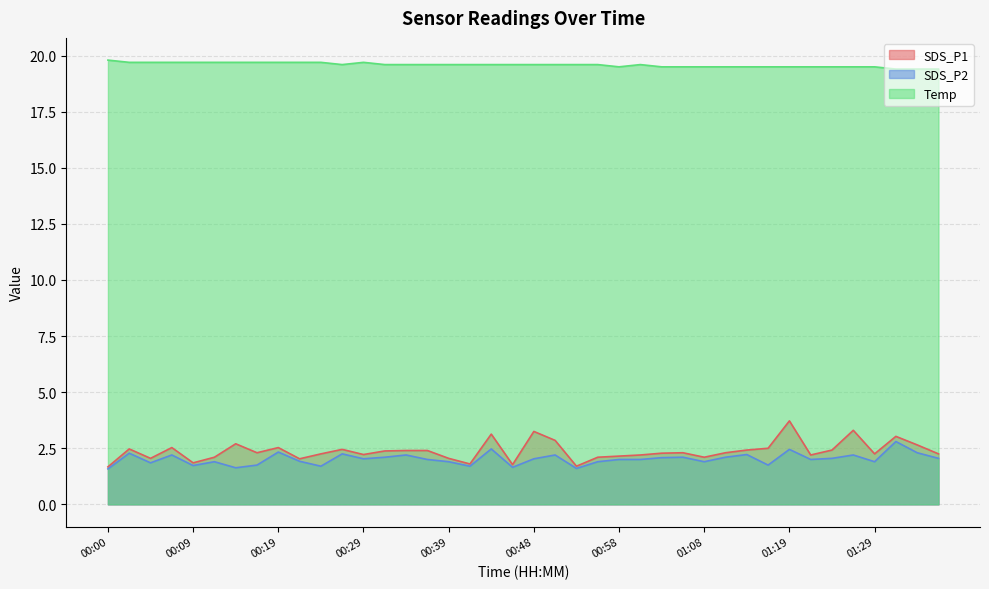

Where is the first local maximum for SDS_P1?

00:02